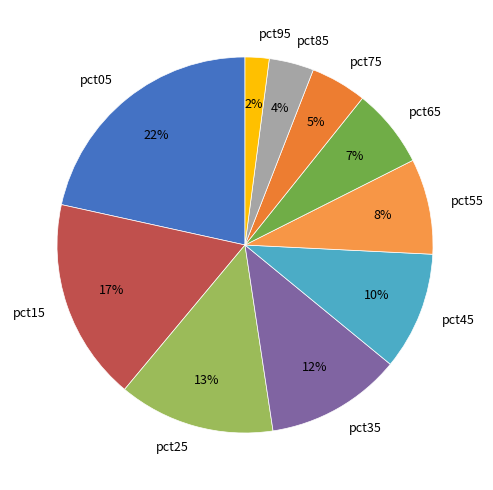

To the nearest percent, what is the difference between the pct85 and pct55 slice percentages?

4%